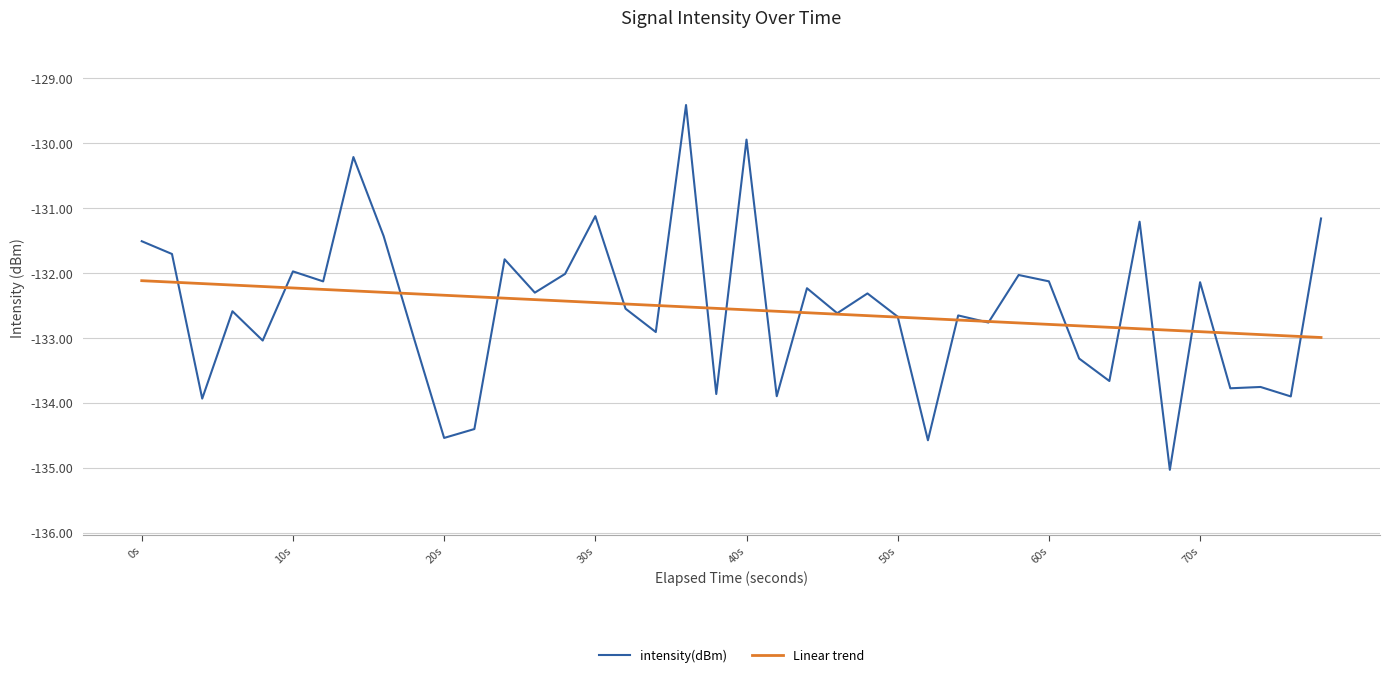

Which series has the widest spread of values?

intensity(dBm)